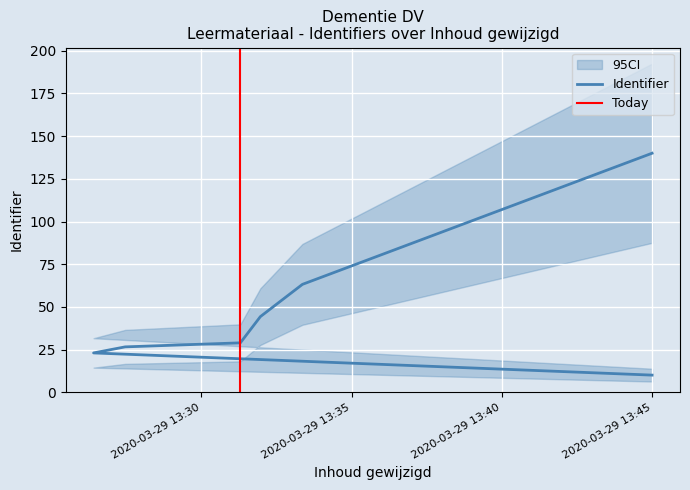

At which category does the chart reach its minimum across all series?

2020-03-29 13:45